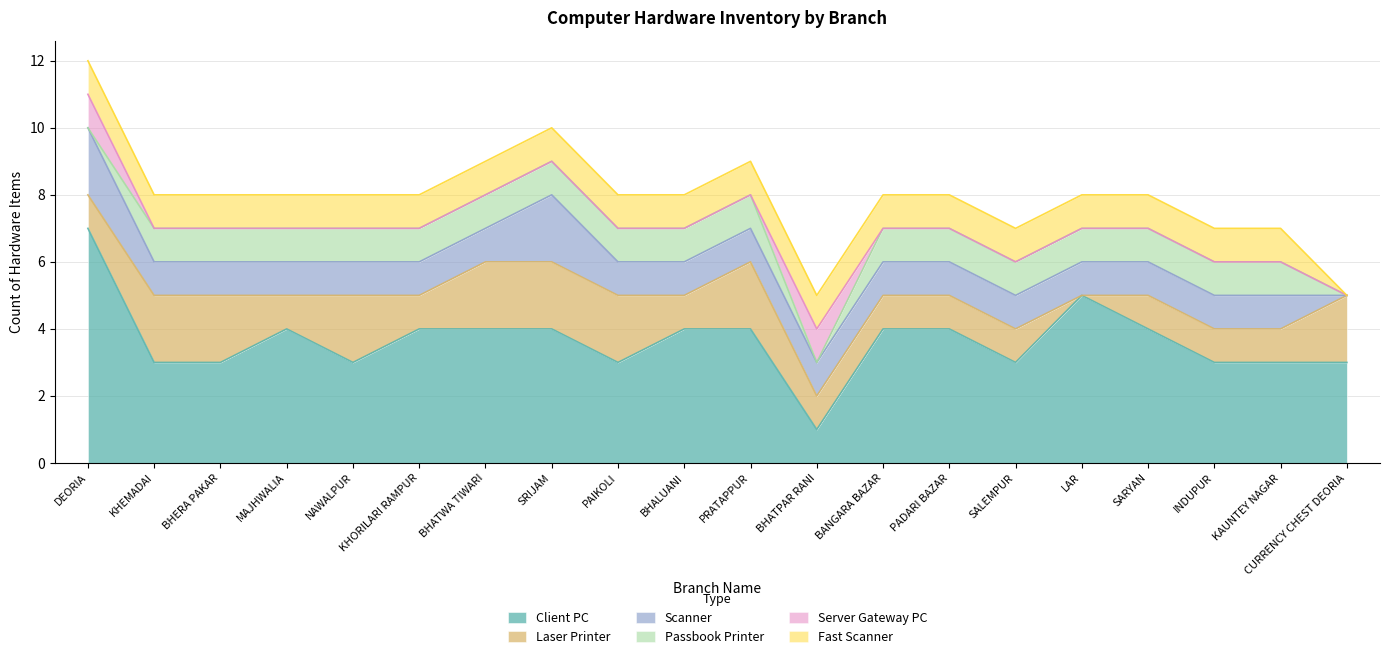

At which label does Laser Printer first exceed 1?

KHEMADAI